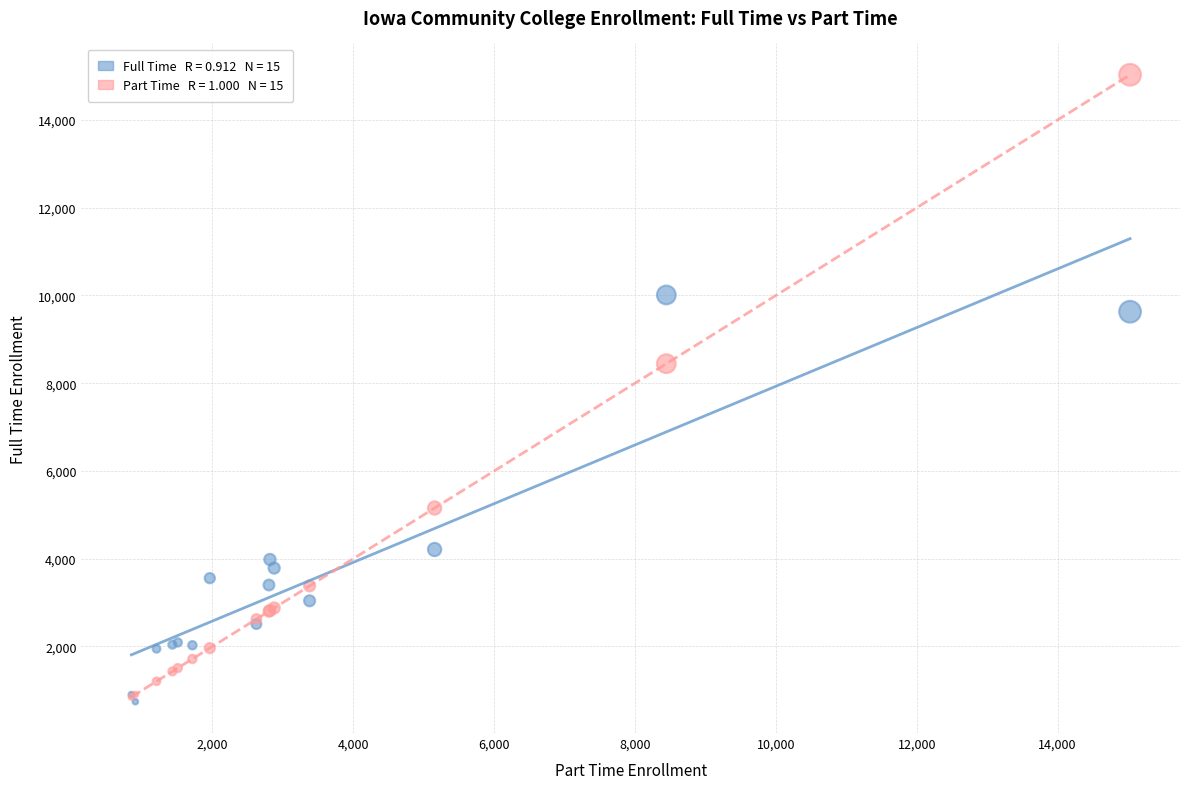

Across all series, what Y value is closest to 7885?

8445